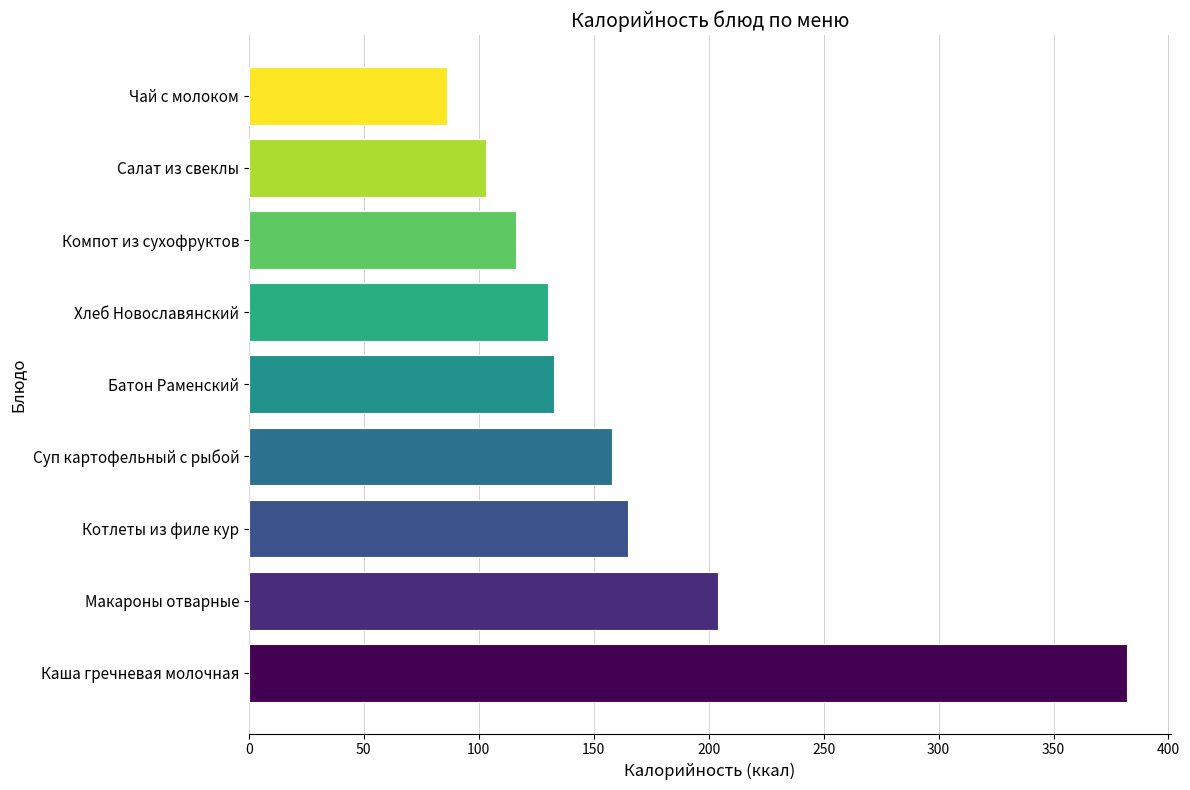

Reading bottom to top, what are all the values shown in this chart?

382.0	204.0	165.0	158.0	132.5	130.0	116.0	103.0	86.0